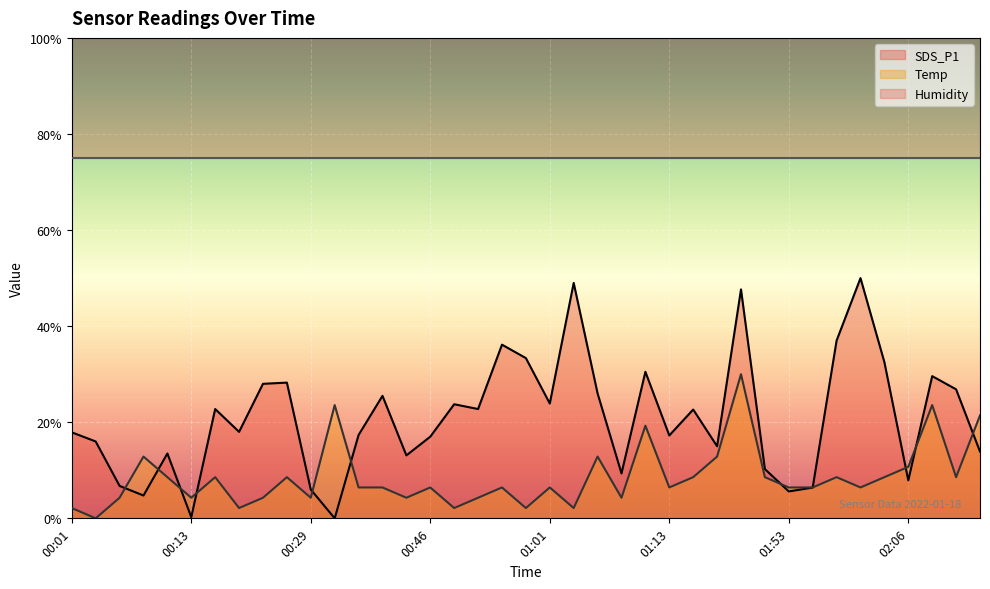

Which series changed the most between 01:06 and 01:44?

Temp